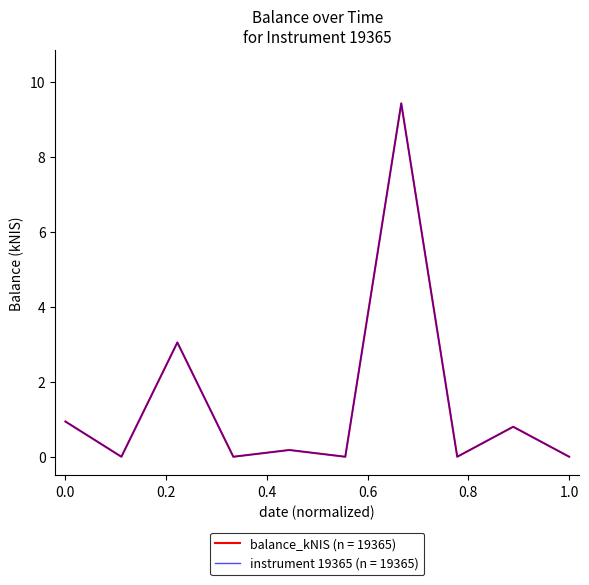

Reading right to left, extract all data points from this chart.

0.0	0.8	0.0	9.4	0.0	0.2	0.0	3.0	0.0	0.9